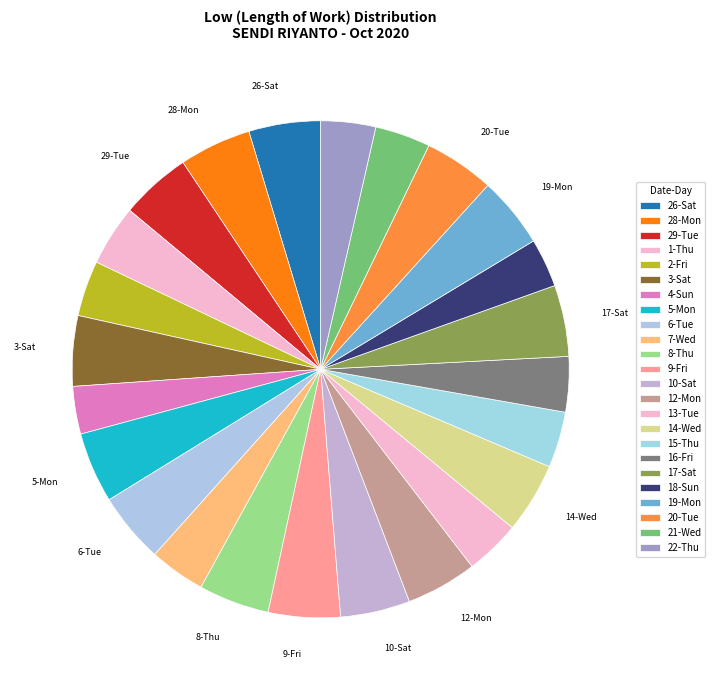

What is the smallest slice in the pie chart?

4-Sun